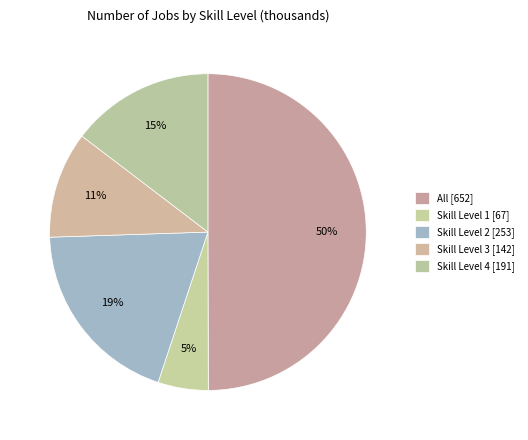

How many slices are in this pie chart?

5